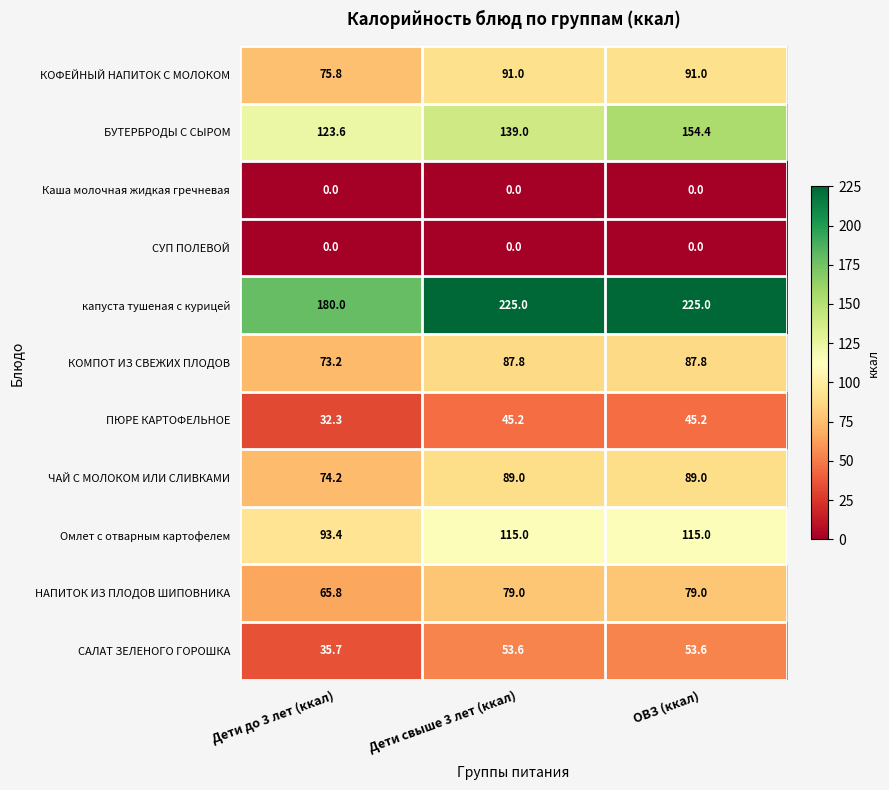

Which series has the largest total across all categories?

капуста тушеная с курицей